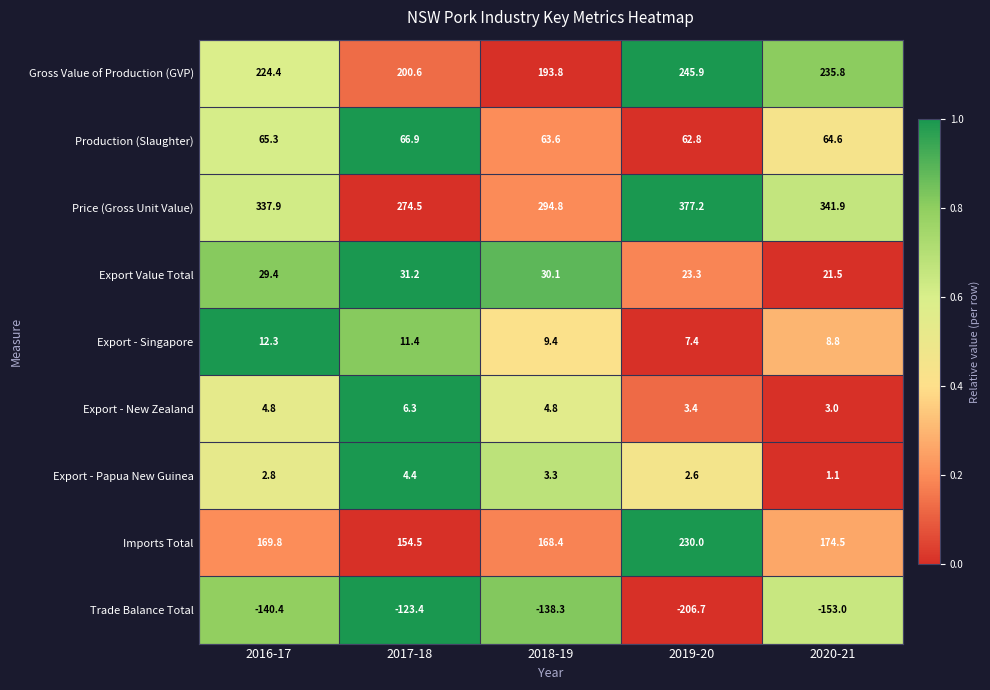

True or false: Gross Value of Production (GVP) has a value of 224.4 at 2016-17.

True